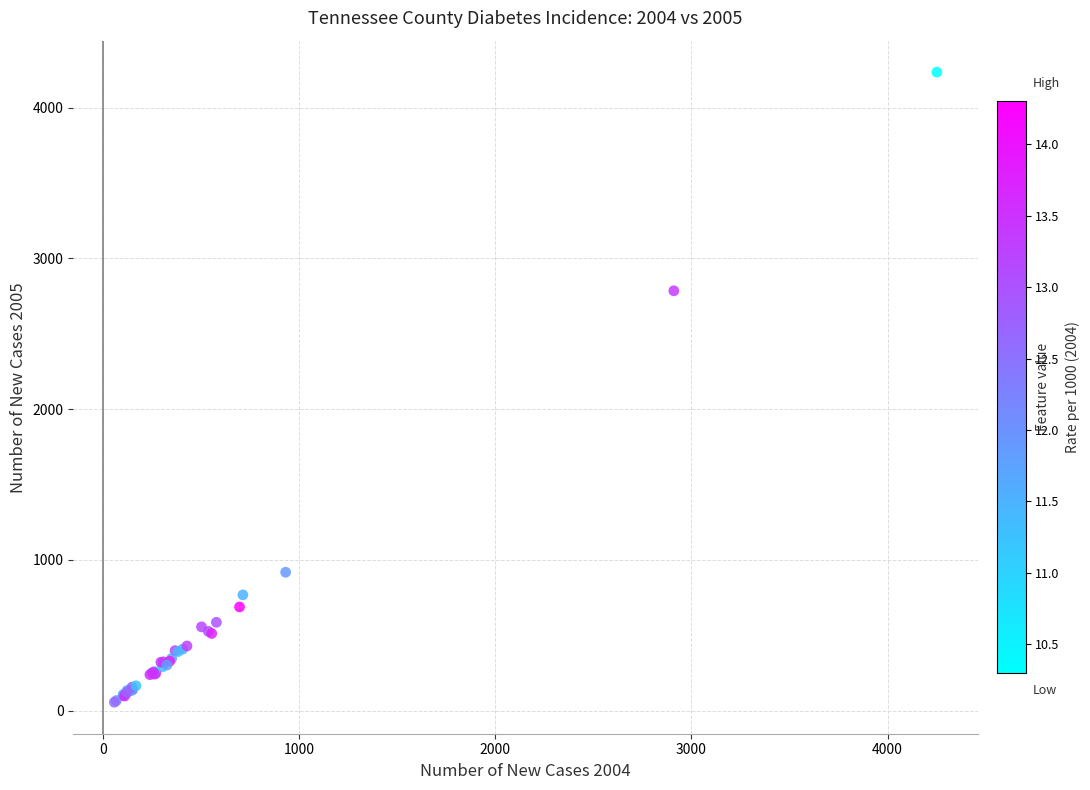

What Y value in the scatter plot is closest to 2145?

2785